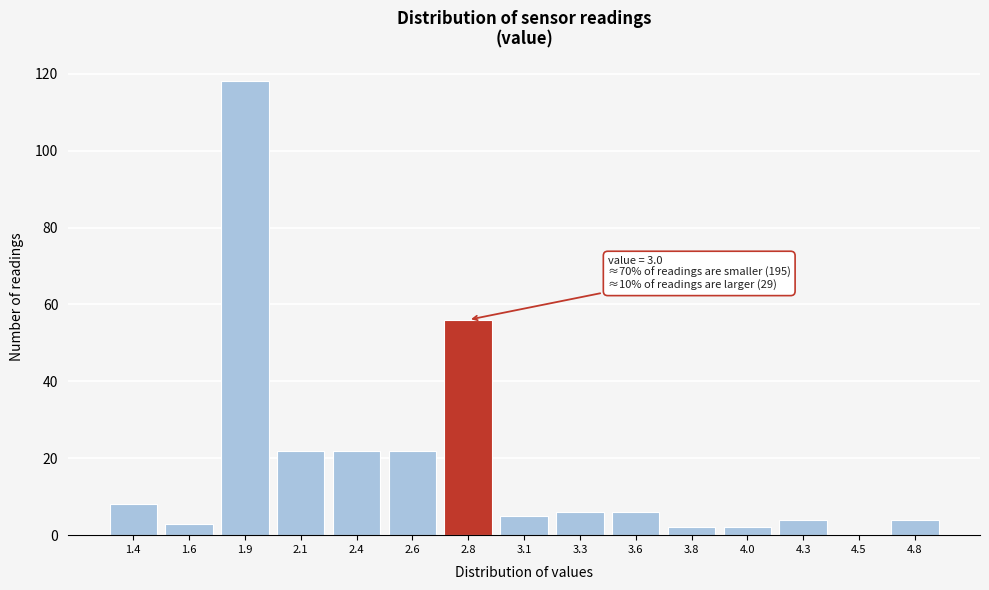

Reading left to right, what are all the values shown in this chart?

1.4=8	1.6=3	1.9=118	2.1=22	2.4=22	2.6=22	2.8=56	3.1=5	3.3=6	3.6=6	3.8=2	4.0=2	4.3=4	4.5=0	4.8=4